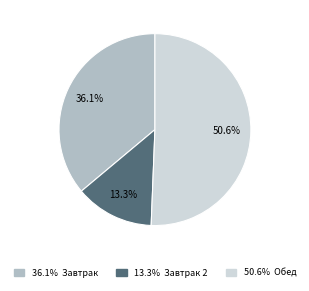

Does any single category account for the majority?

Yes